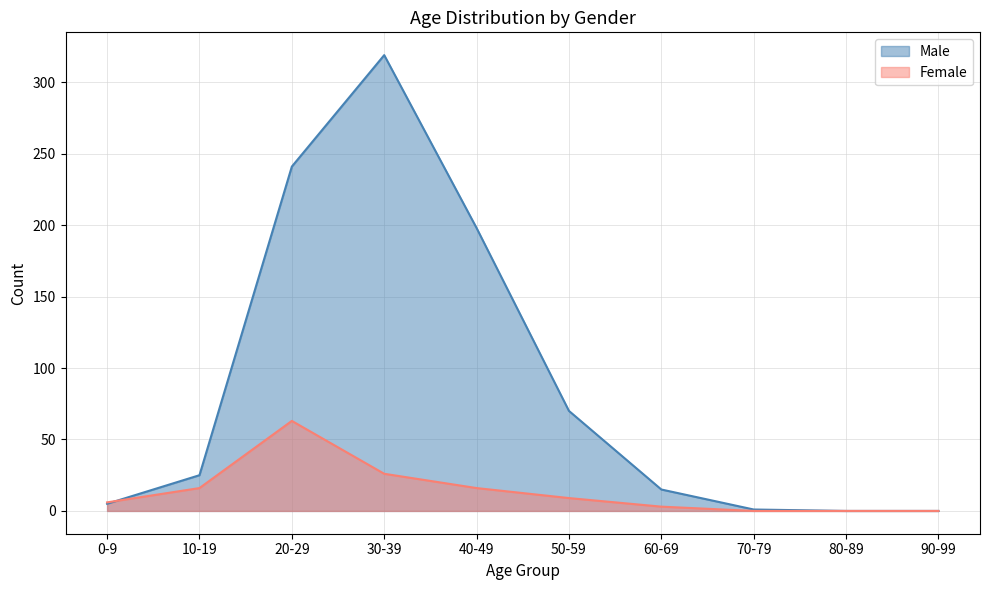

How many values in Female are above zero?

7